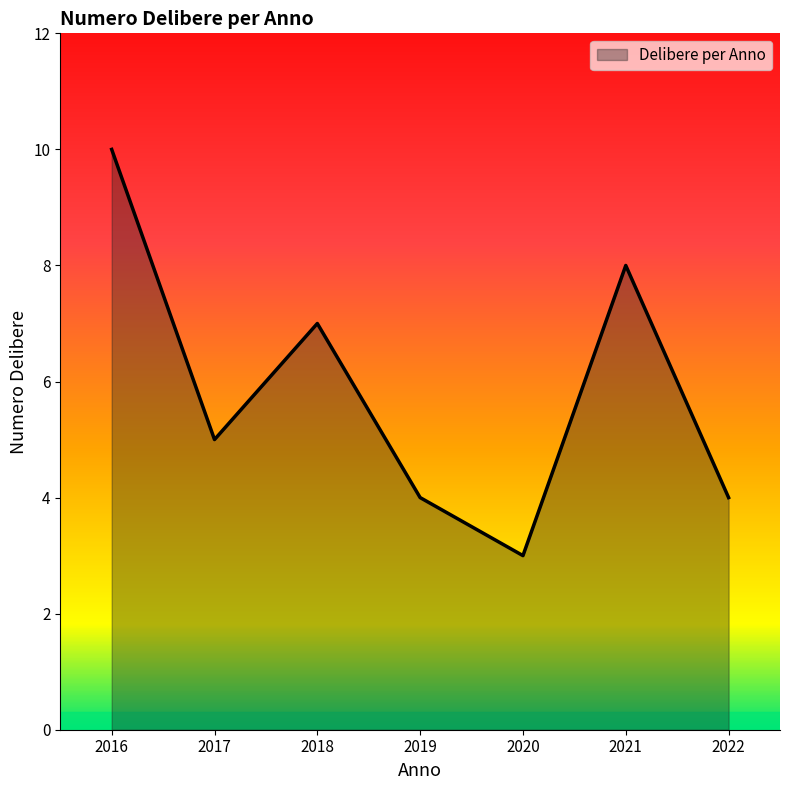

Between 2020 and 2016, which is larger?

2016